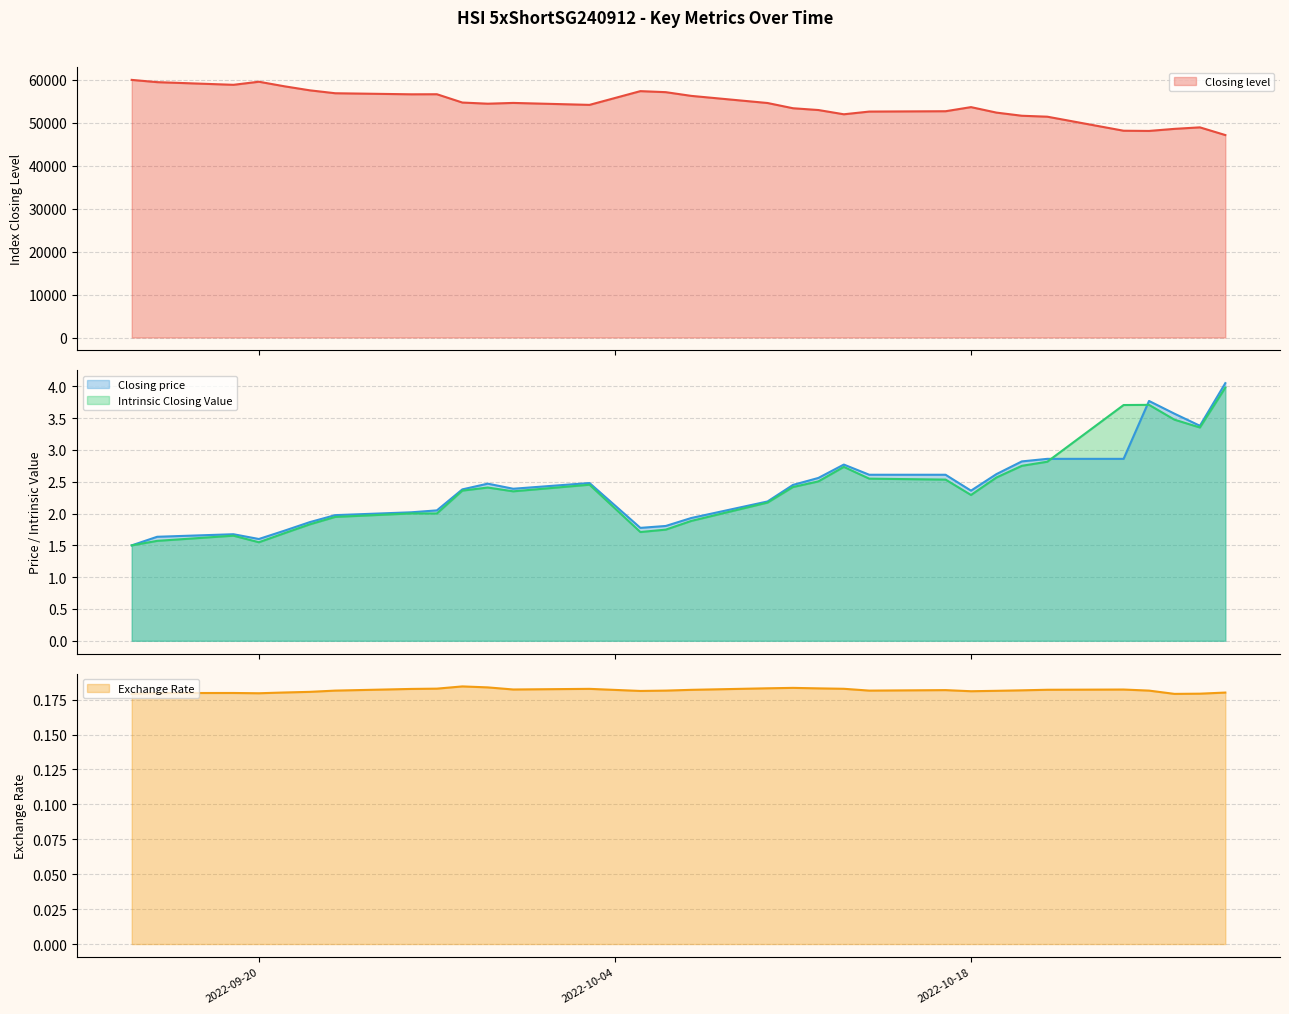

How many lines are shown in the chart?

4